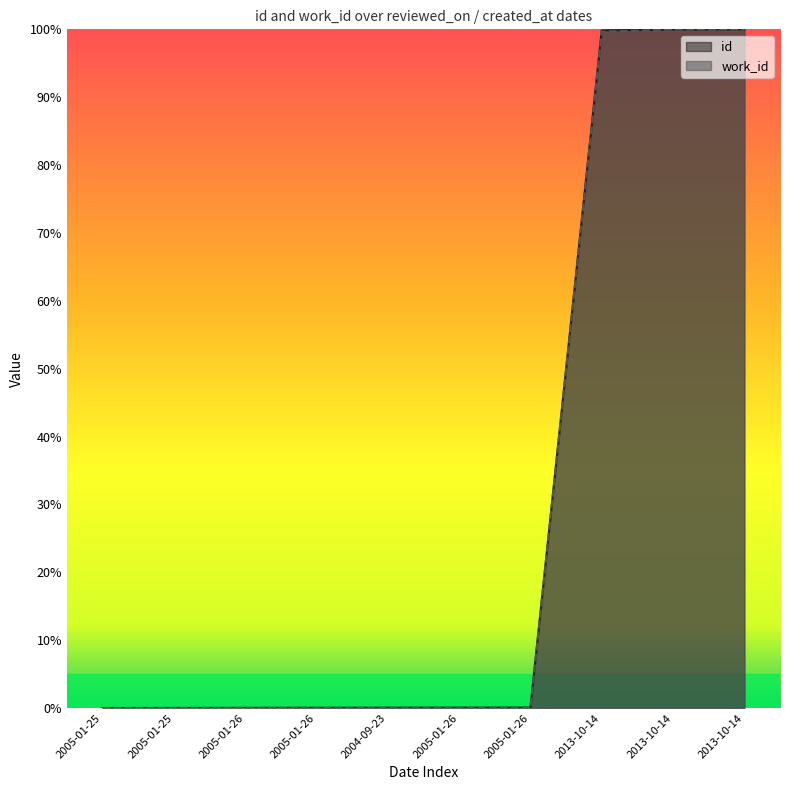

True or false: work_id and id intersect in this chart.

False